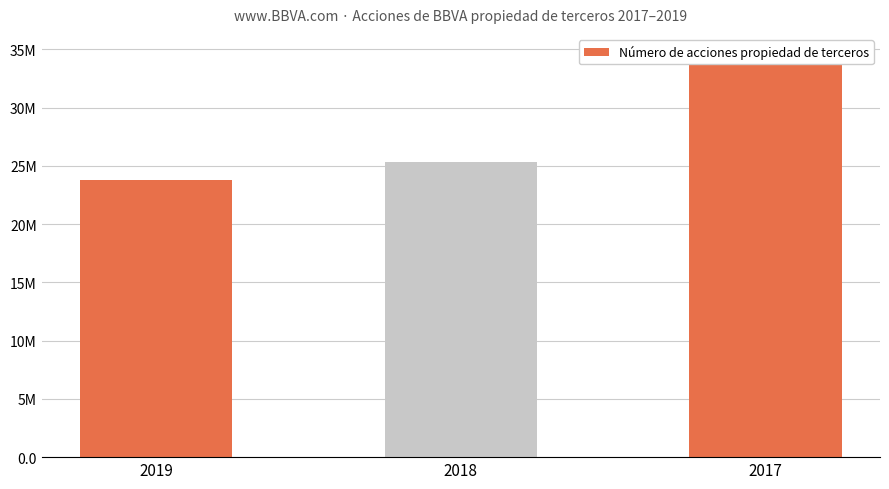

What is the difference between the second highest and minimum values?

1498831